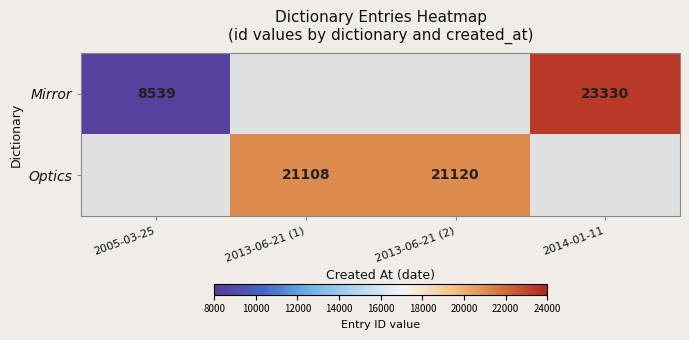

True or false: Optics has a value of 36219 at 2013-06-21 (2).

False